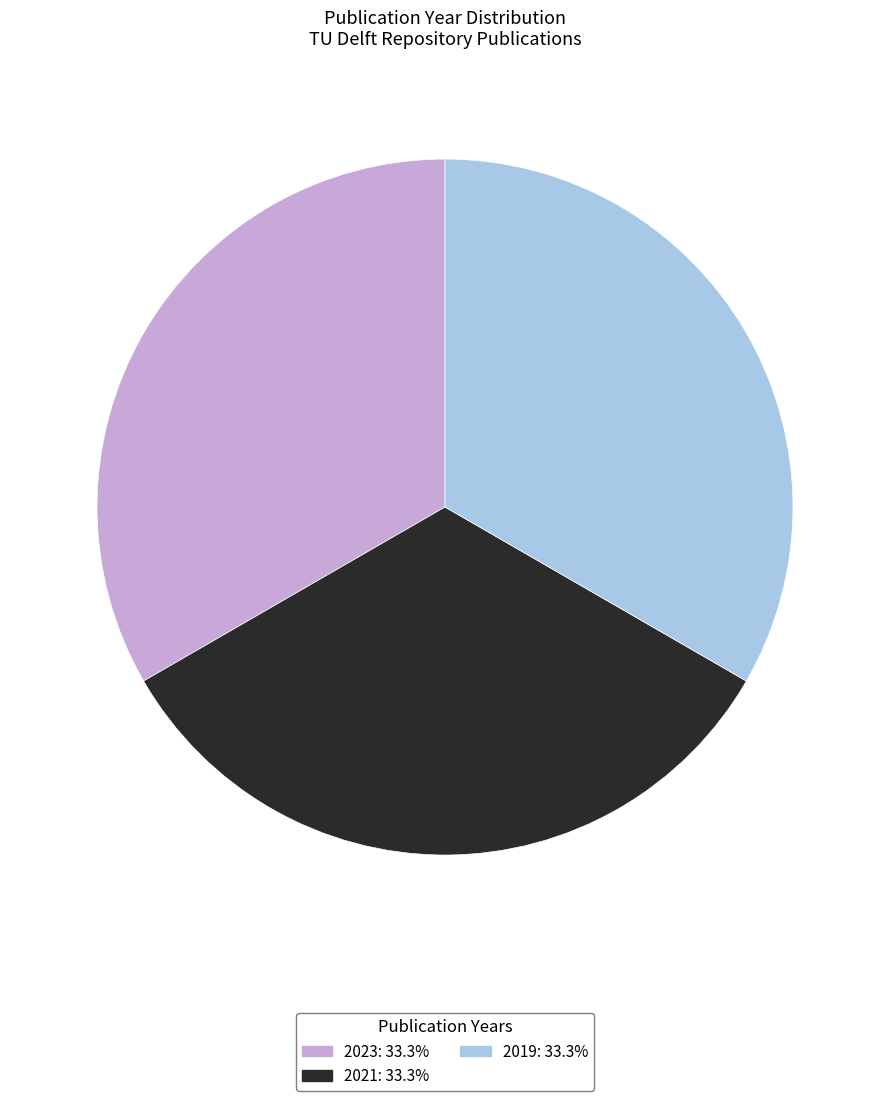

Combined, do 2023 and 2021 account for over 50%?

Yes